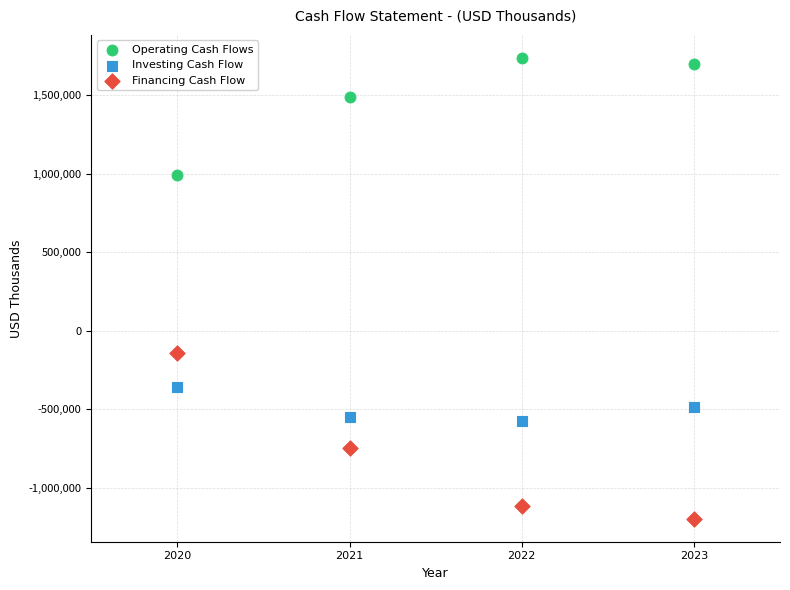

Which series contains the highest Y value?

Operating Cash Flows